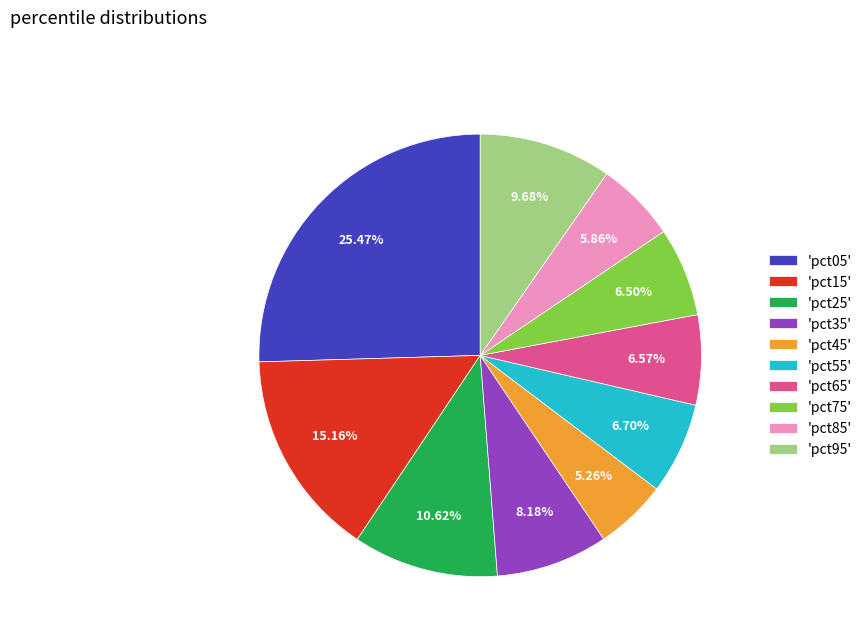

Count the number of slices in the pie.

10